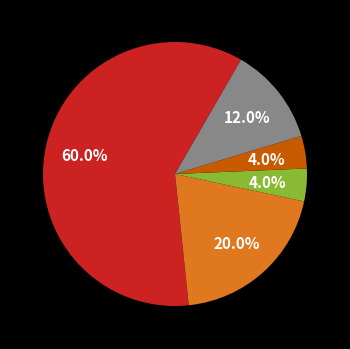

Is there a majority slice in this chart?

Yes